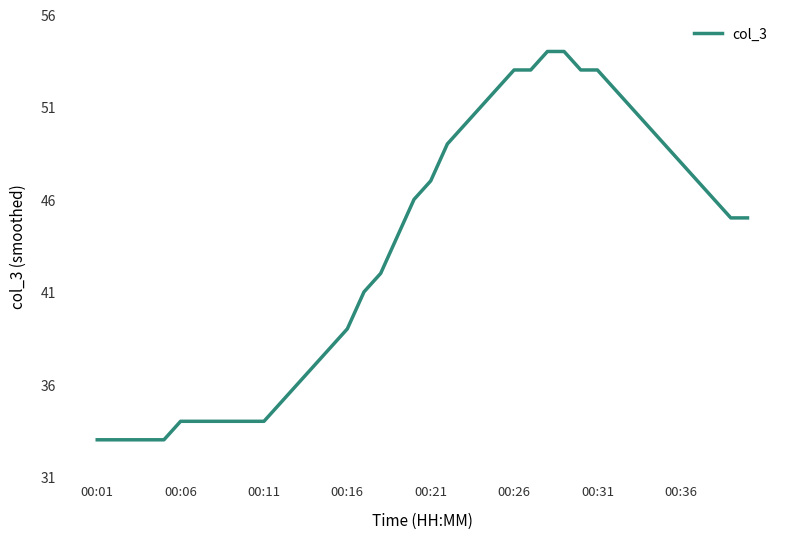

What is the difference between the maximum and minimum values?

21